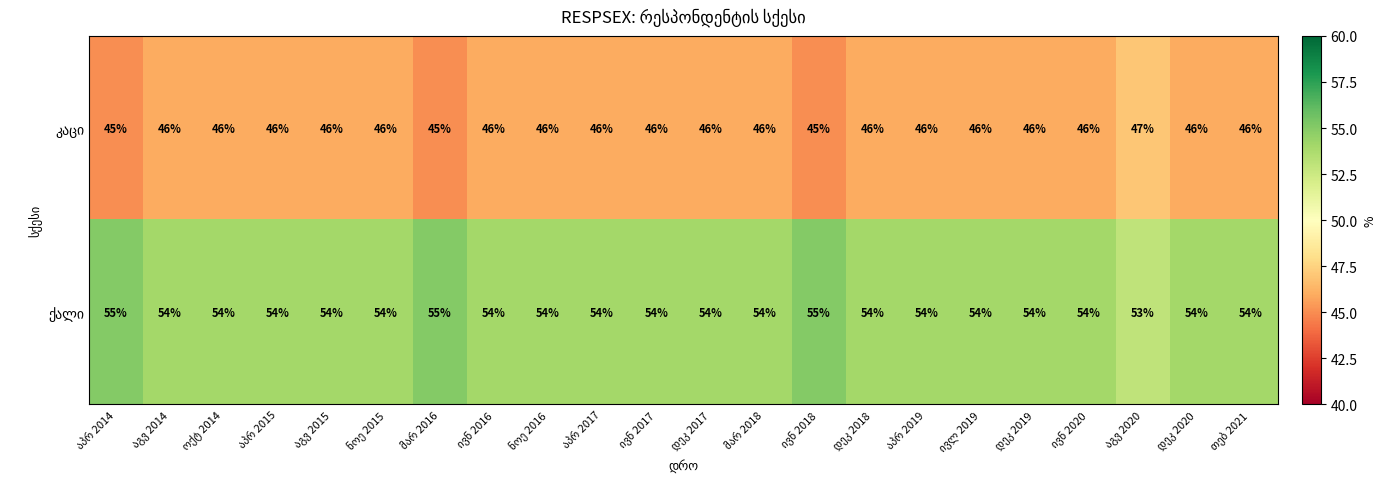

What is the minimum value shown in the chart?

45